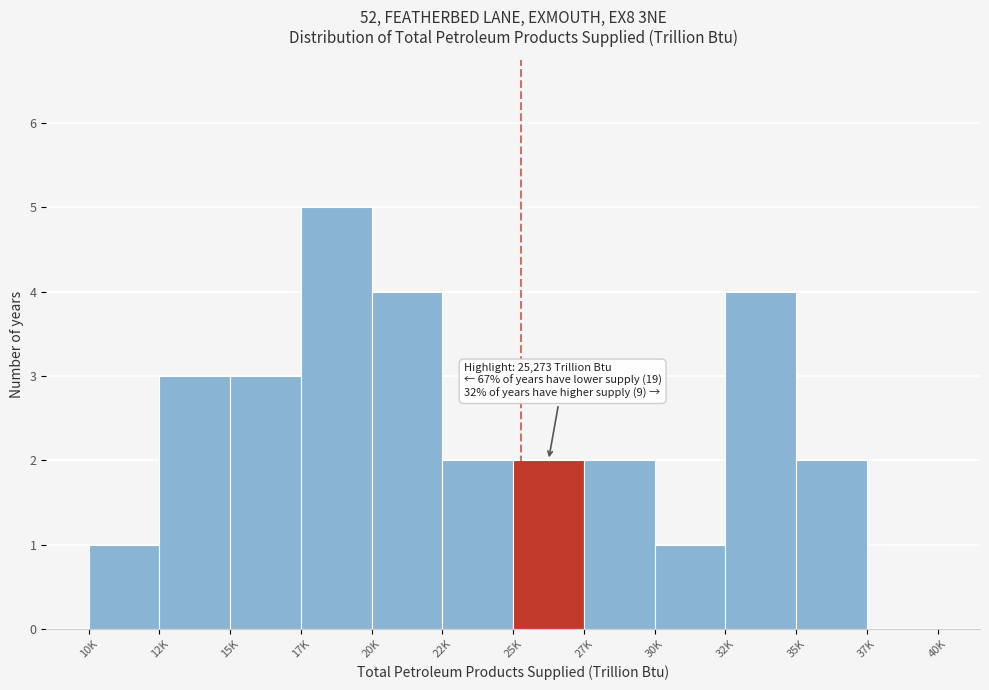

Reading right to left, list all the values displayed in this chart.

37K=0	35K=2	32K=4	30K=1	27K=2	25K=2	22K=2	20K=4	17K=5	15K=3	12K=3	10K=1